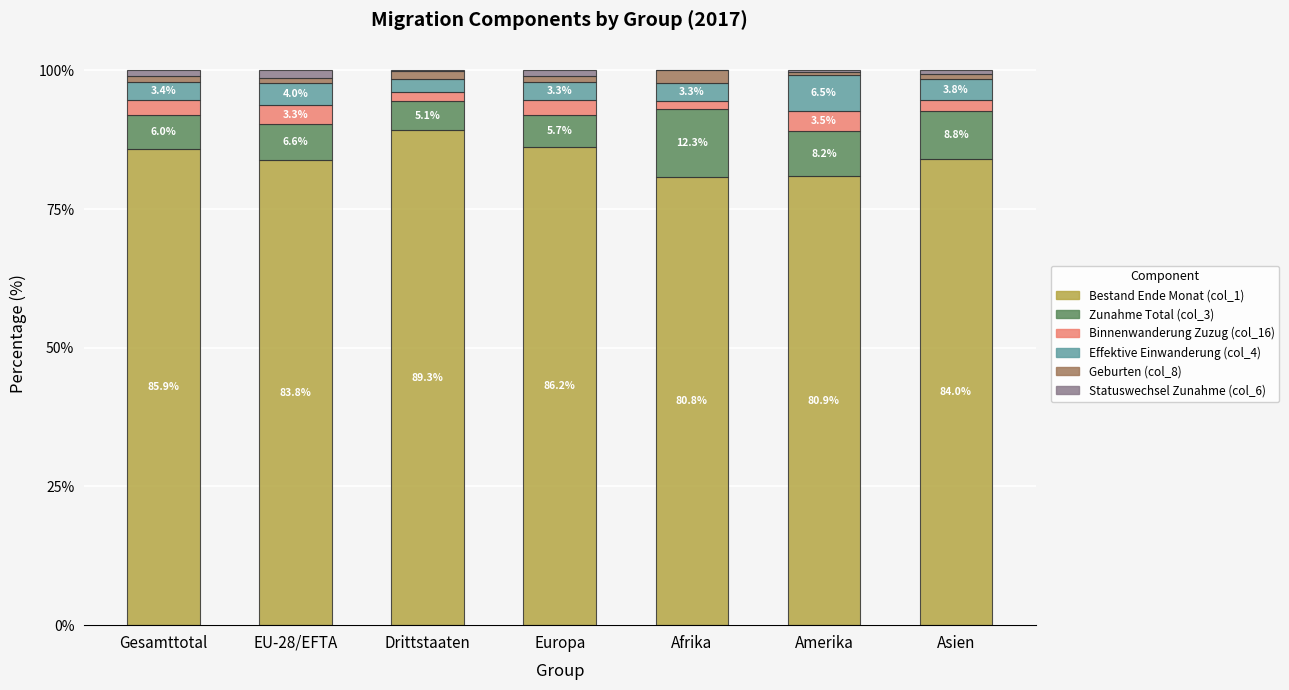

How many categories are shown in the chart?

7